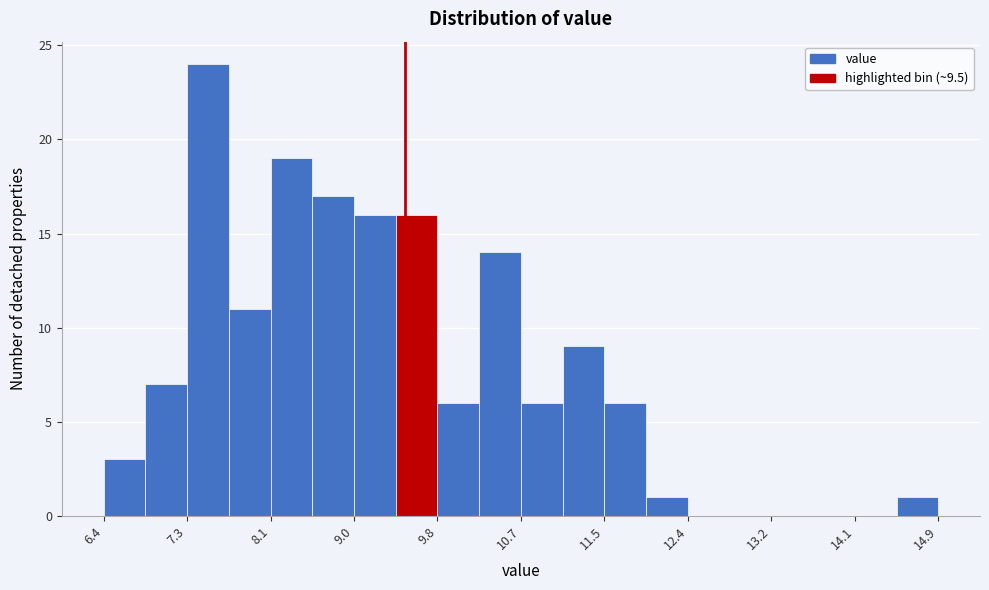

Over which range of the x-axis is the bar tallest?

7.3 to 7.7